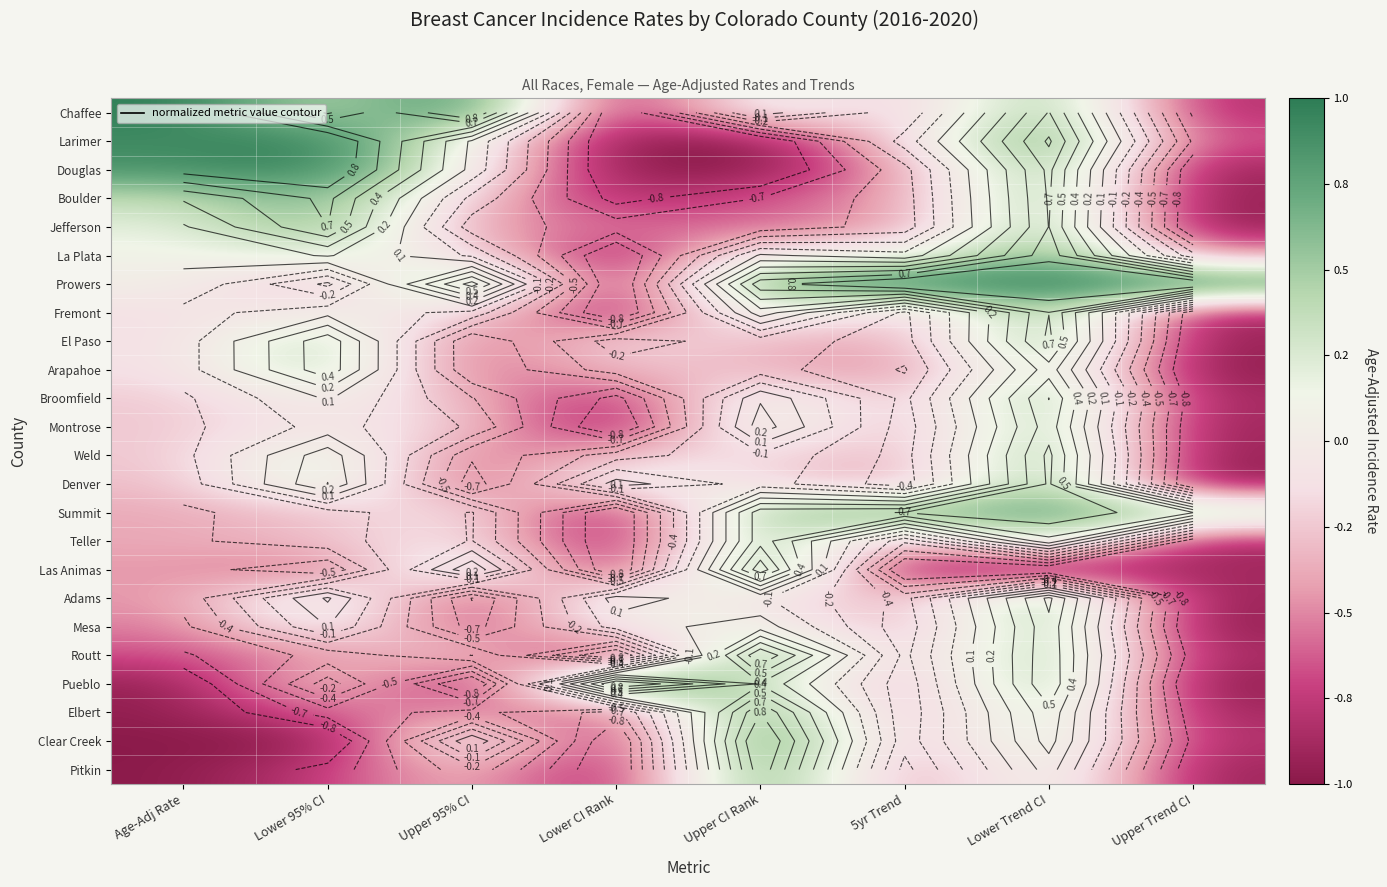

What is the difference between the highest and lowest values at Lower CI Rank?

2.0